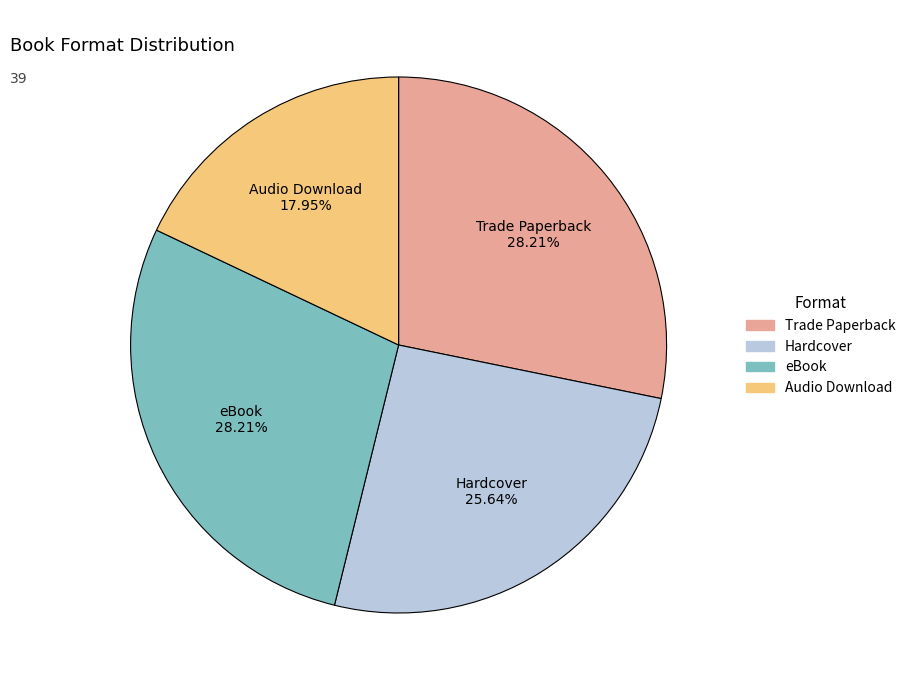

Is there a majority slice in this chart?

No